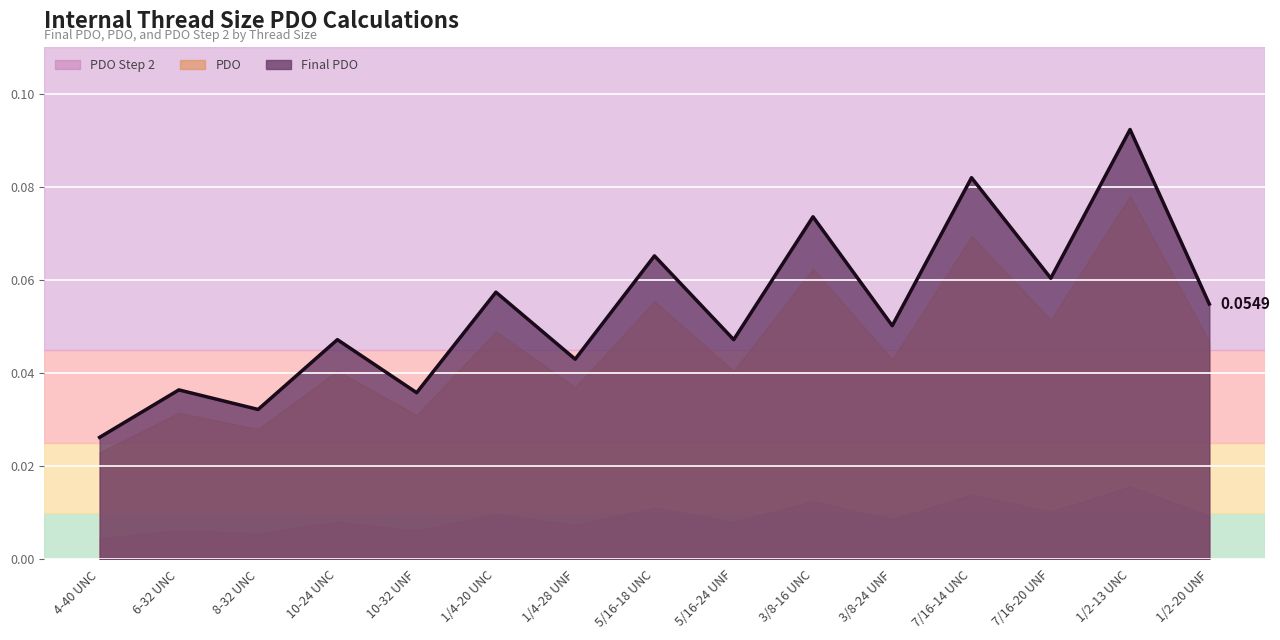

Rank the series at 5/16-18 UNC from highest to lowest value.

Final PDO, PDO, PDO Step 2